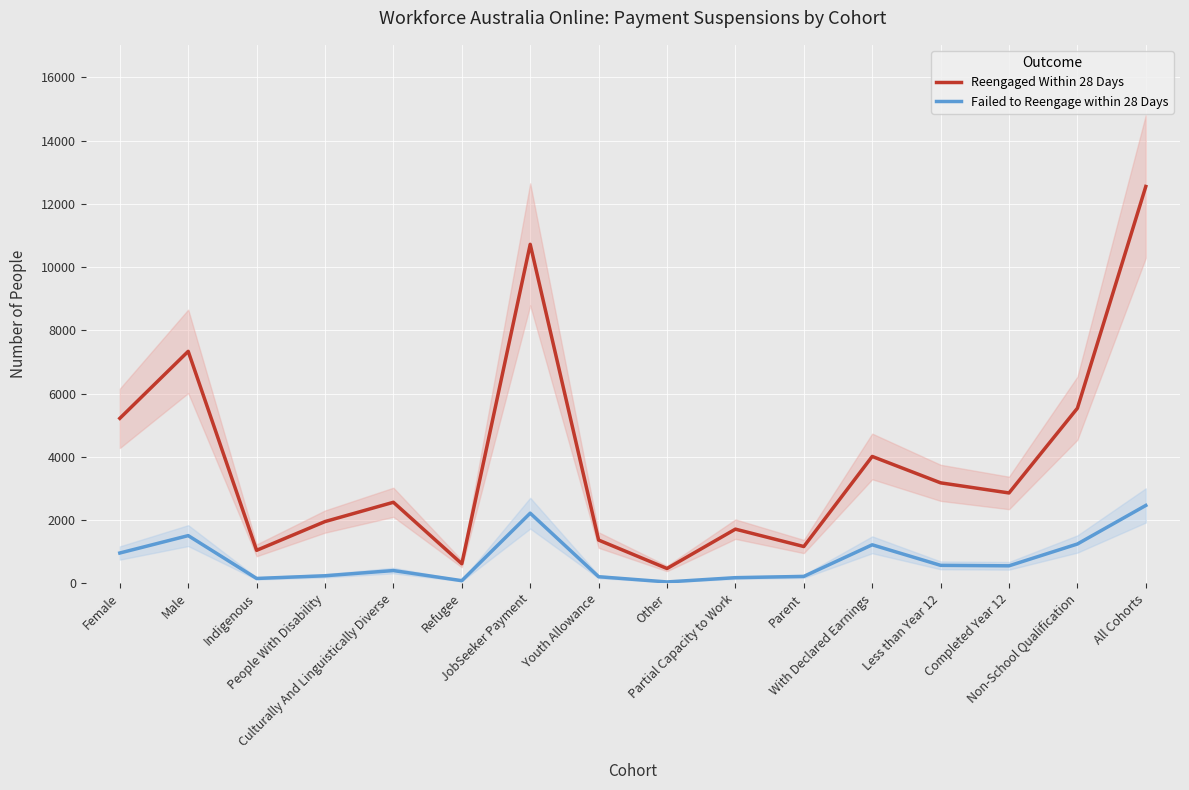

What is the label of the 10th point from the left?

Partial Capacity to Work